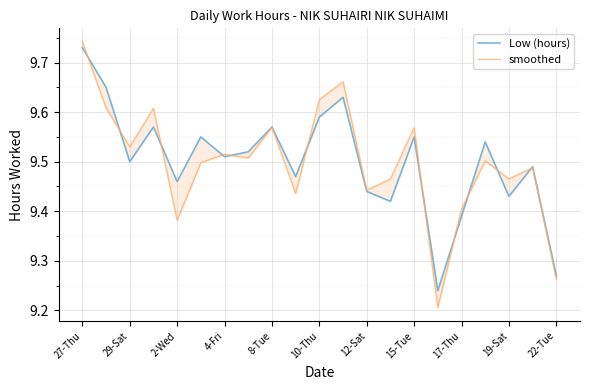

How many interior local valleys does the Low (hours) series have?

7